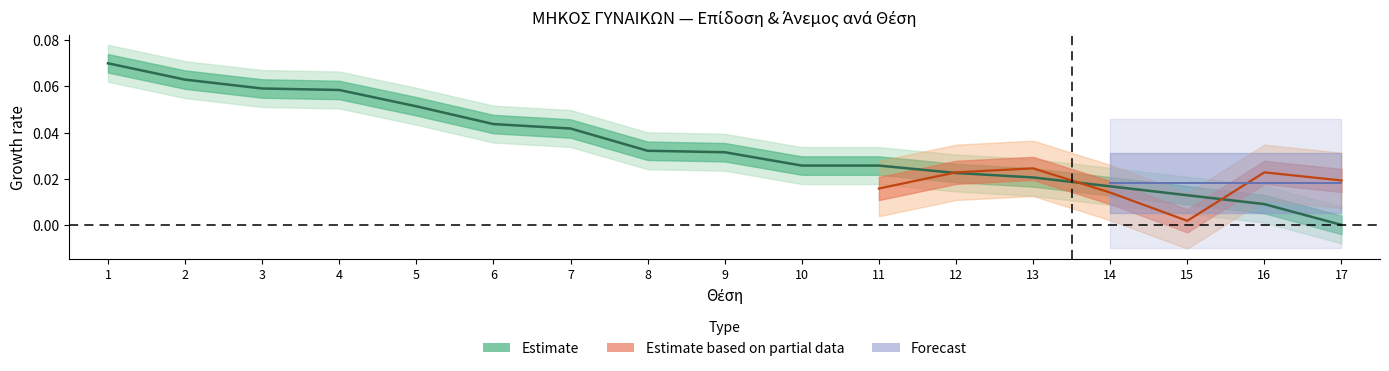

True or false: the data shows 0.1 at 3.

True